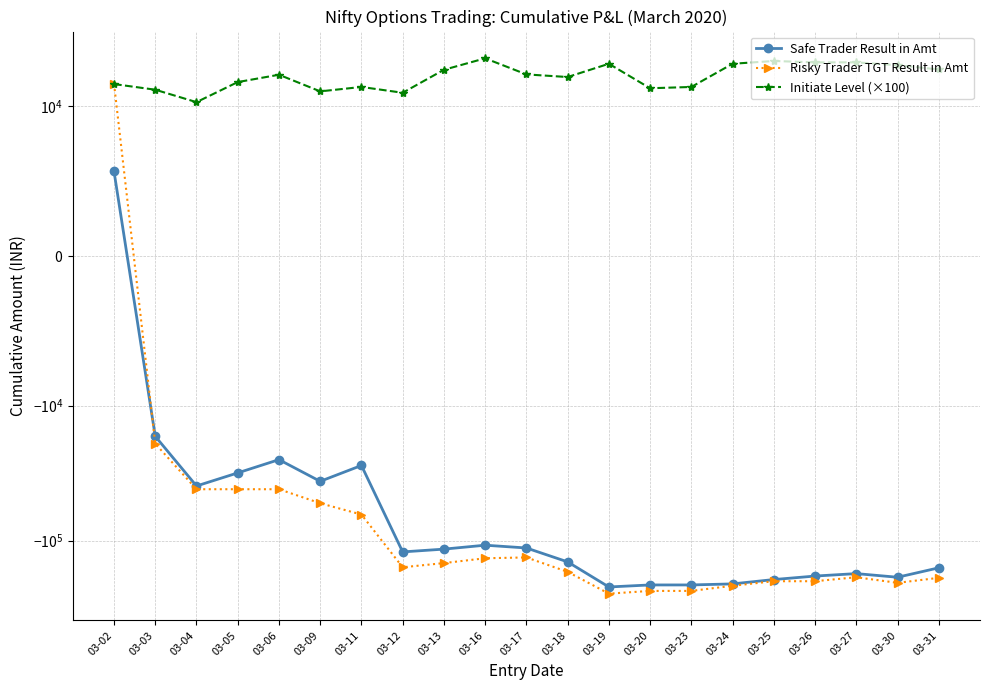

What is the difference between the Risky Trader TGT Result in Amt values at 03-30 and 03-20?

30375.0